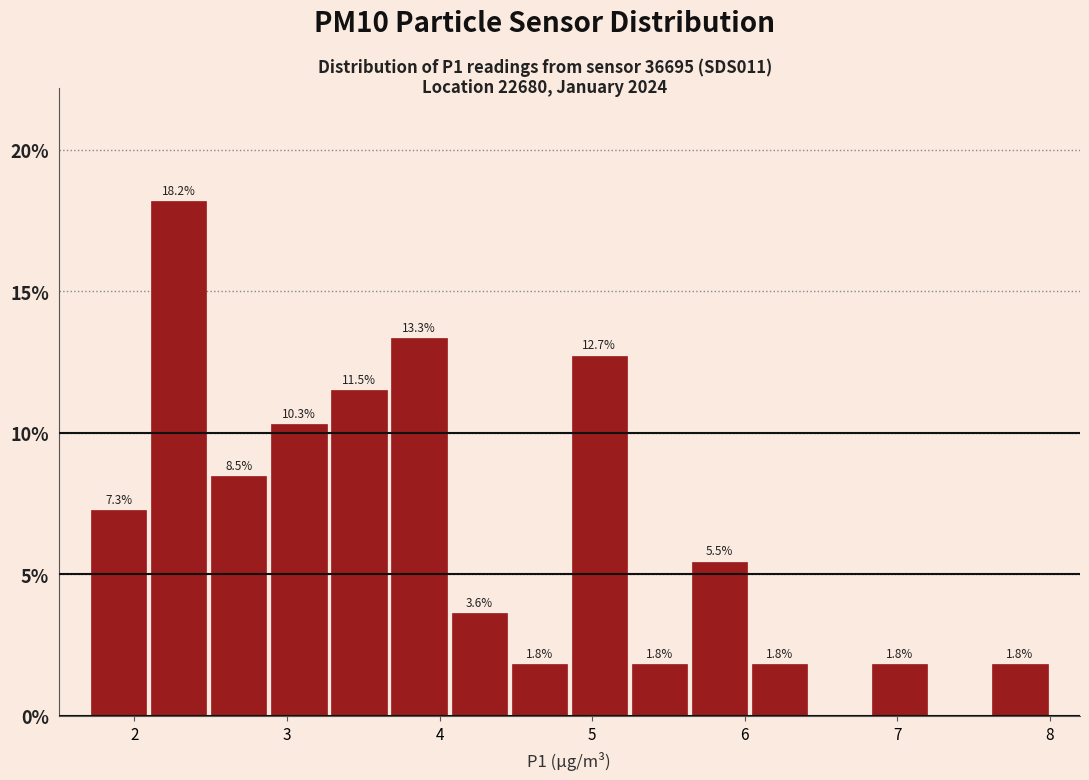

Read against the x-axis, roughly where is the centre of the tallest bar?

2.3